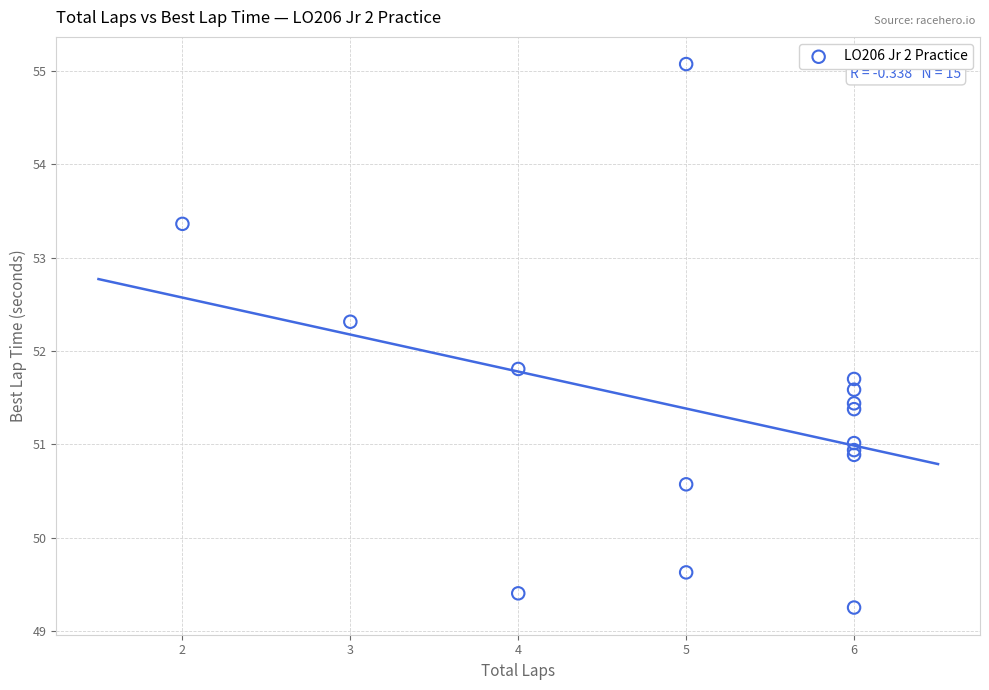

What Y value in the scatter plot is closest to 52?

51.8